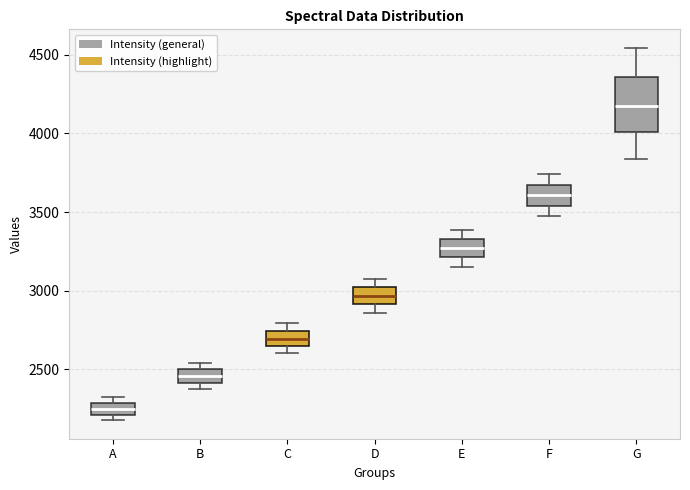

Which box's median line is the lowest?

A